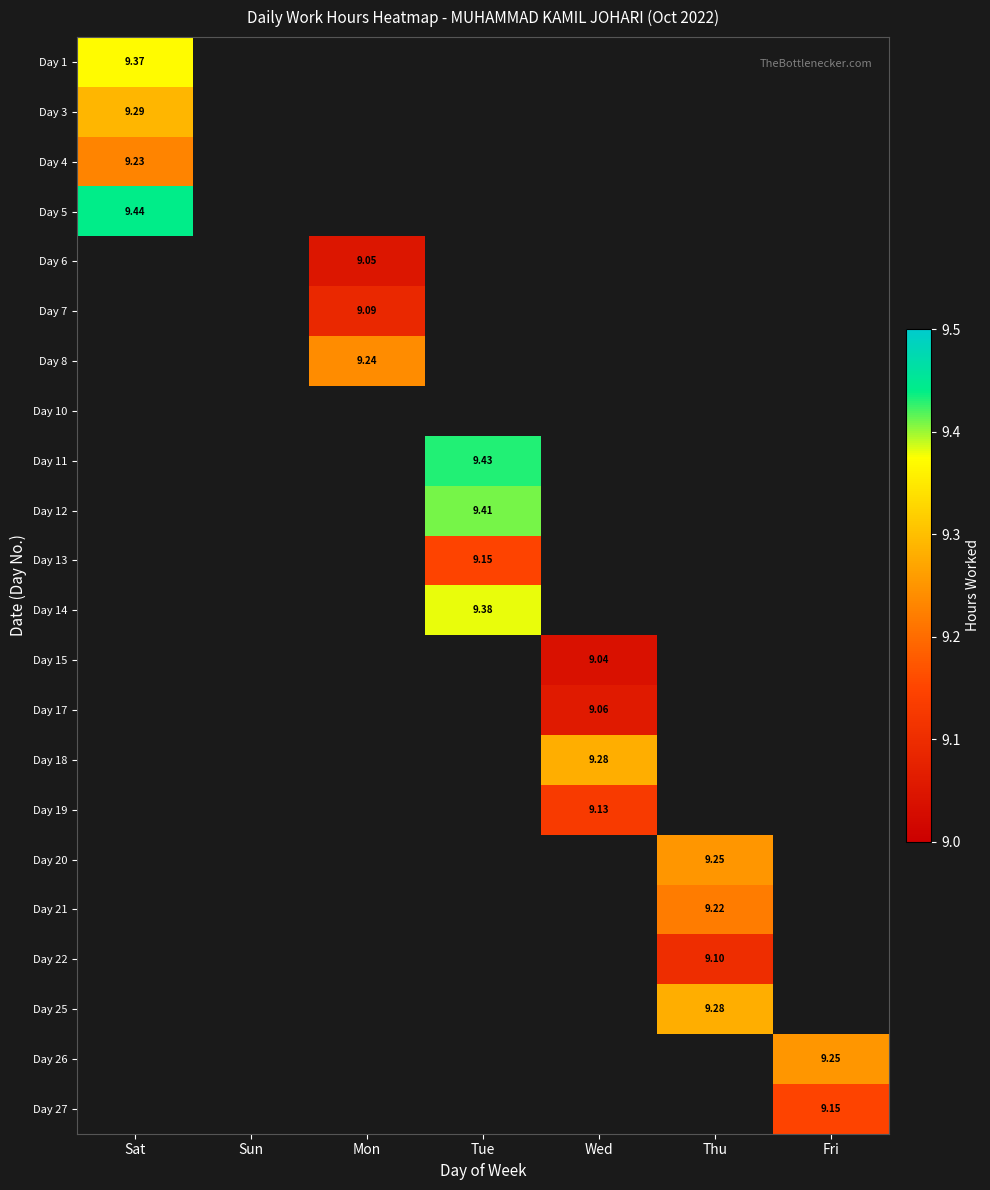

Rank the series at Wed from highest to lowest value.

Day 18, Day 19, Day 17, Day 15, Day 1, Day 3, Day 4, Day 5, Day 6, Day 7, Day 8, Day 10, Day 11, Day 12, Day 13, Day 14, Day 20, Day 21, Day 22, Day 25, Day 26, Day 27